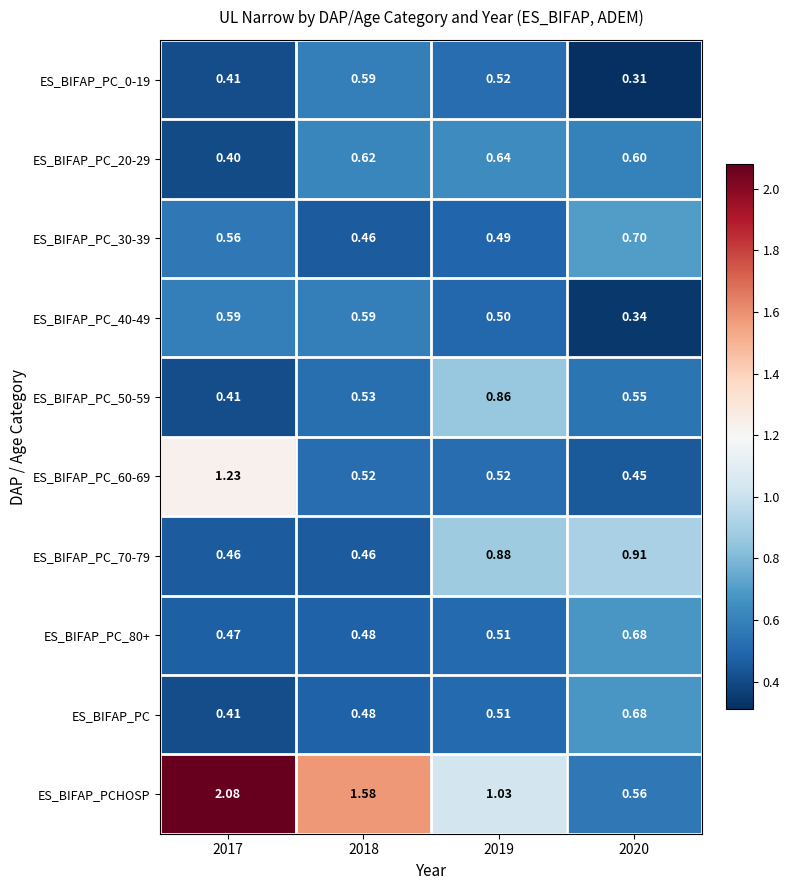

What is the spread (max minus min) of values at 2018?

1.1